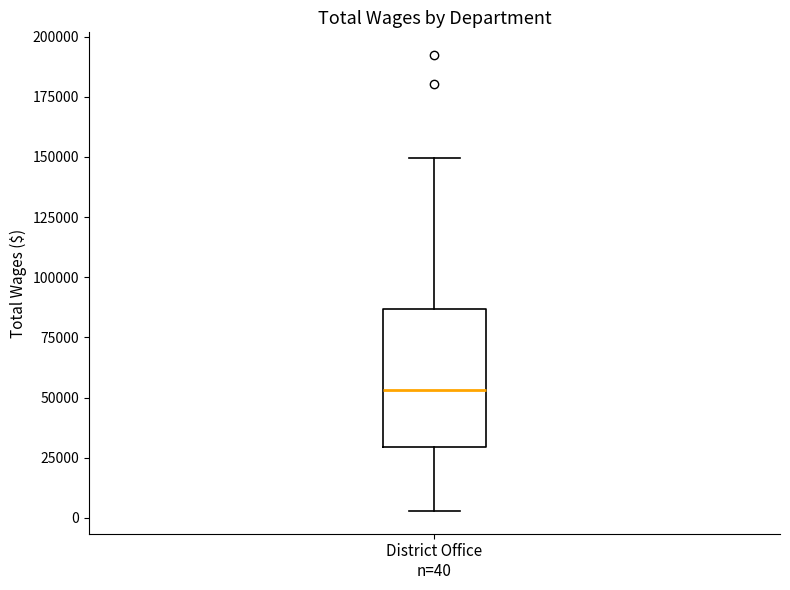

Transcribe this box plot: give where the median line is, the range the box spans, and where the two whiskers end, as read against the y-axis. The values are not printed on the chart, so give them approximately, as read against the axis.

median 55000, box 30000 to 85000, whiskers 5000 to 150000